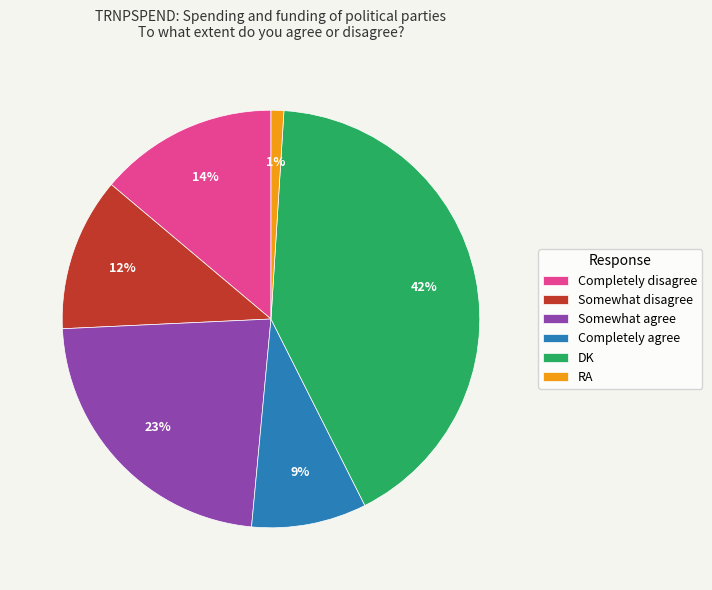

Is the sum of Somewhat agree and Completely agree greater than half?

No